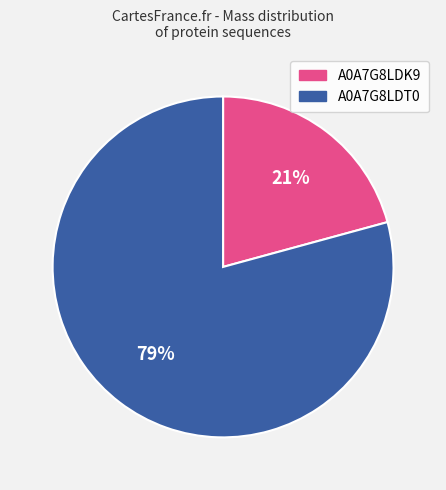

Is there any slice that represents more than half of the pie?

Yes